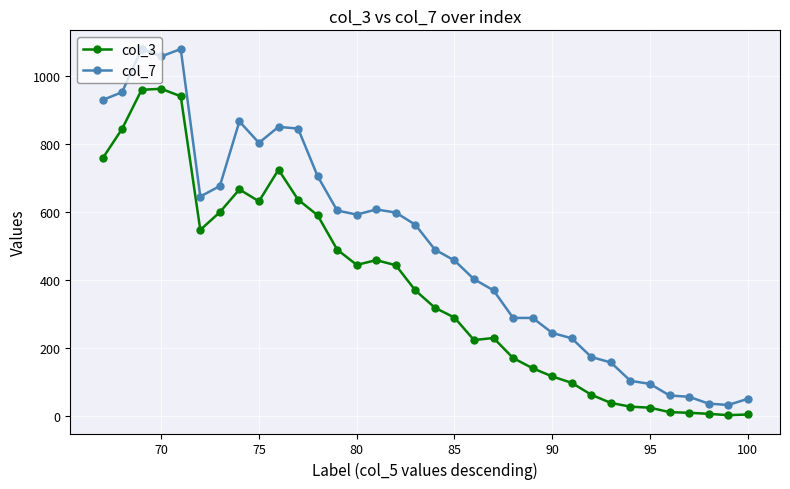

Rank the series by their maximum value, from highest to lowest.

col_7, col_3